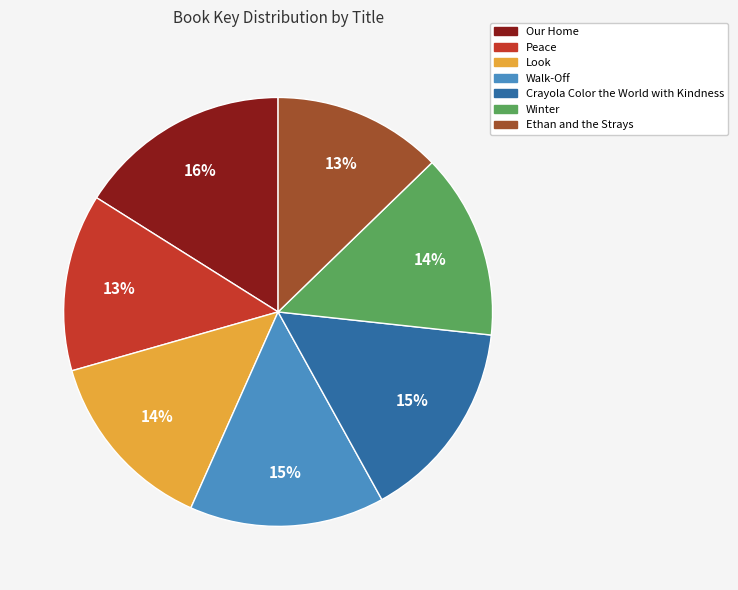

The Ethan and the Strays slice represents 24% of the pie. True or false?

False